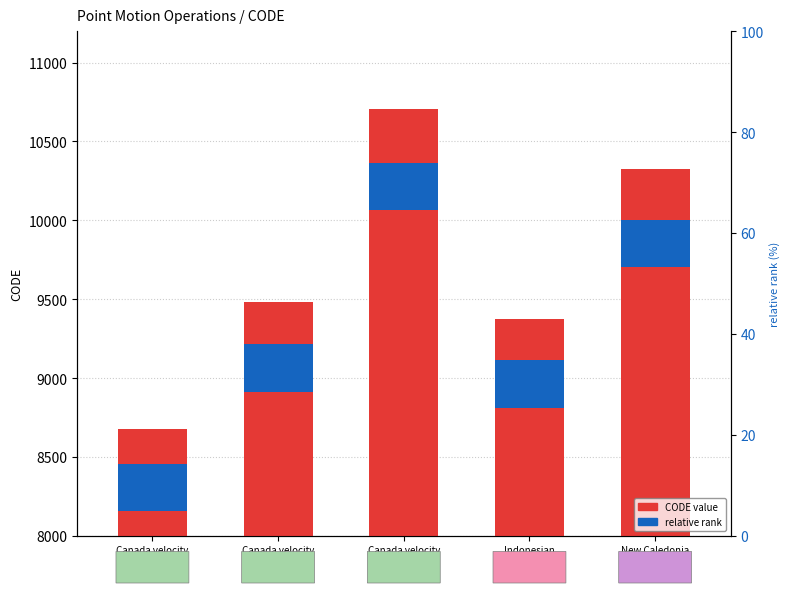

Reading right to left, list all the values displayed in this chart.

CODE value: 10323.0	9375.0	10707.0	9483.0	8676.0
relative rank: 300.0	300.0	300.0	300.0	300.0